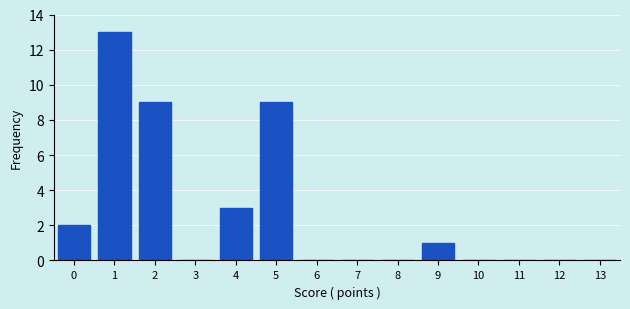

Reading left to right, what are all the values shown in this chart?

0=2	1=13	2=9	3=0	4=3	5=9	6=0	7=0	8=0	9=1	10=0	11=0	12=0	13=0